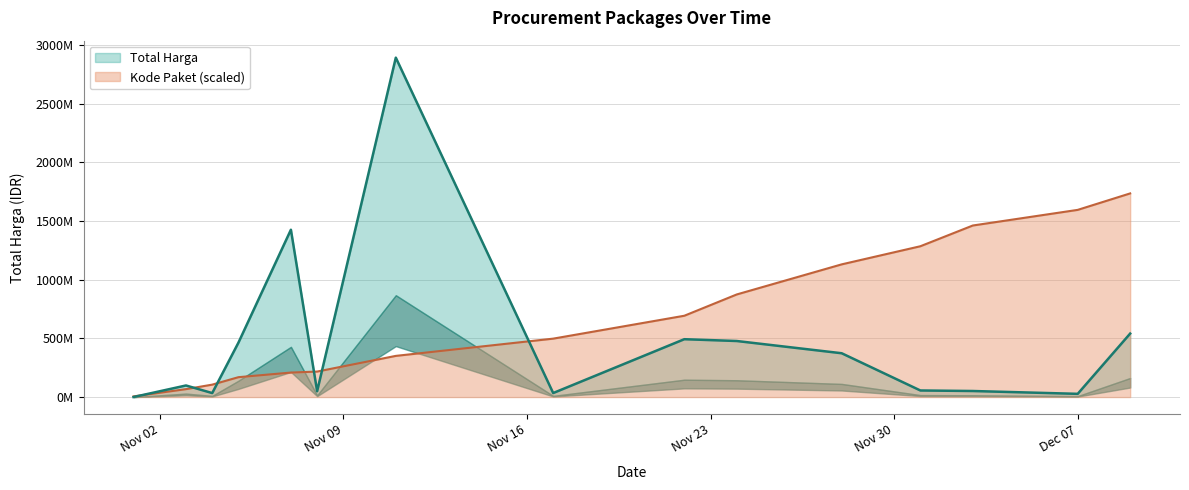

How many data points in Total Harga are above 98772570?

7